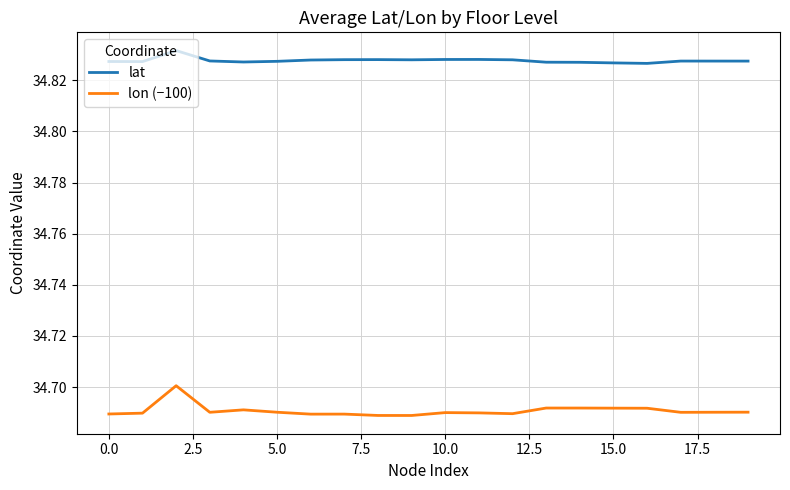

True or false: lon (−100) and lat intersect in this chart.

False